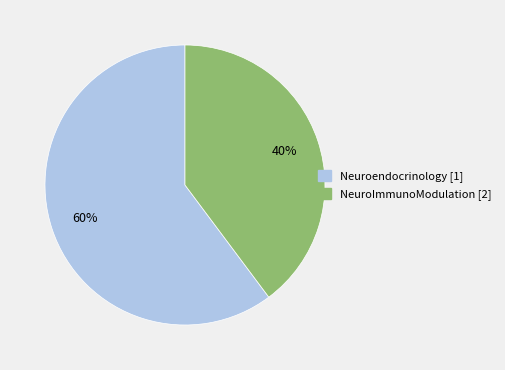

Is it true that Neuroendocrinology [1] is 49% of the pie?

False